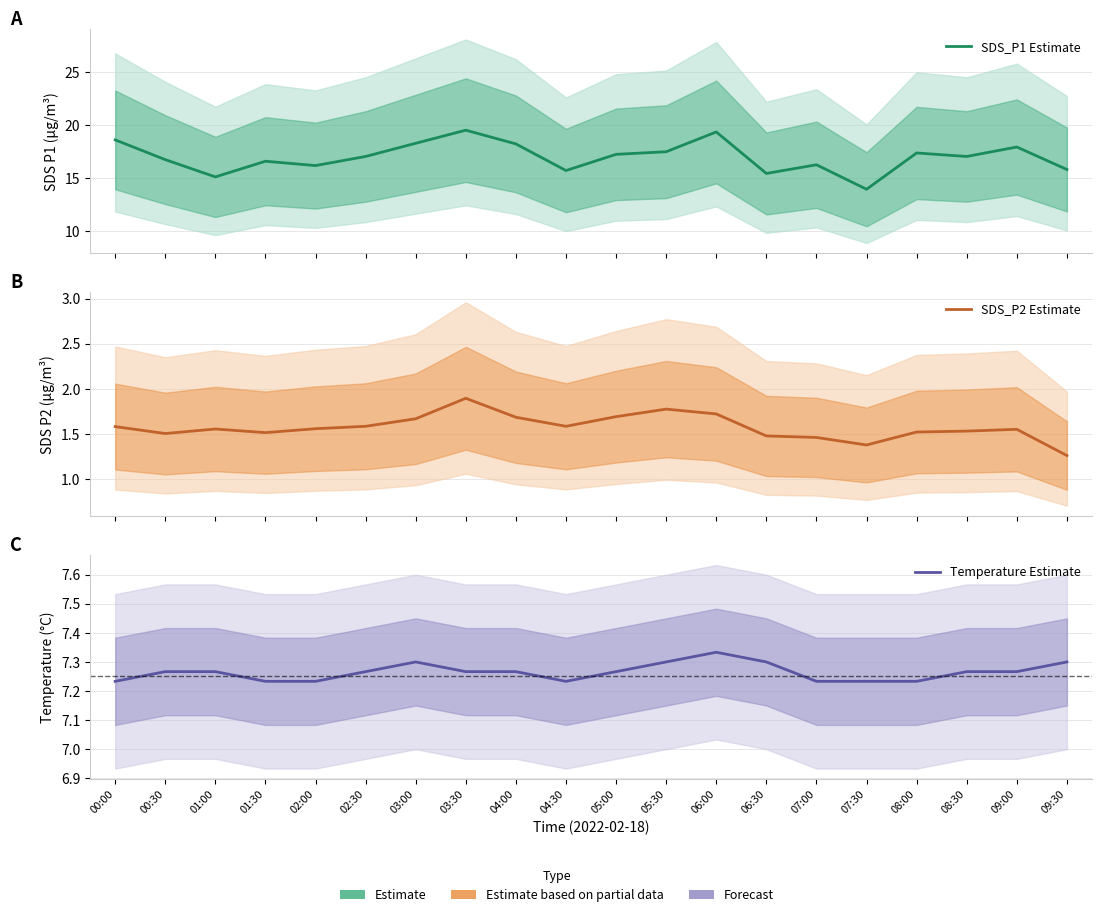

What is the sum of all SDS_P2 Estimate values?

31.5